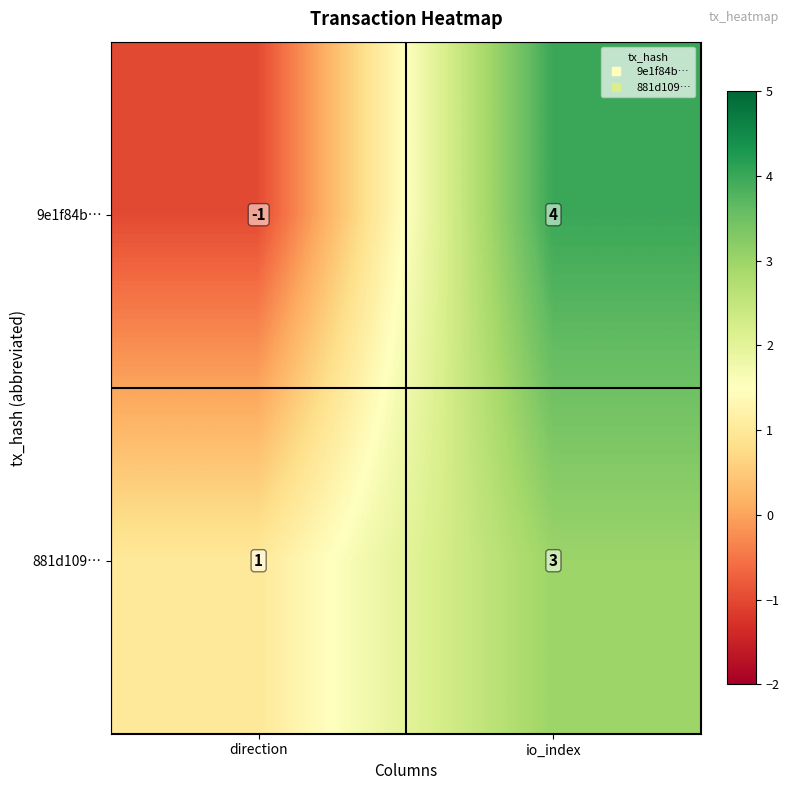

Between direction and io_index, which series saw the biggest shift?

9e1f84b…